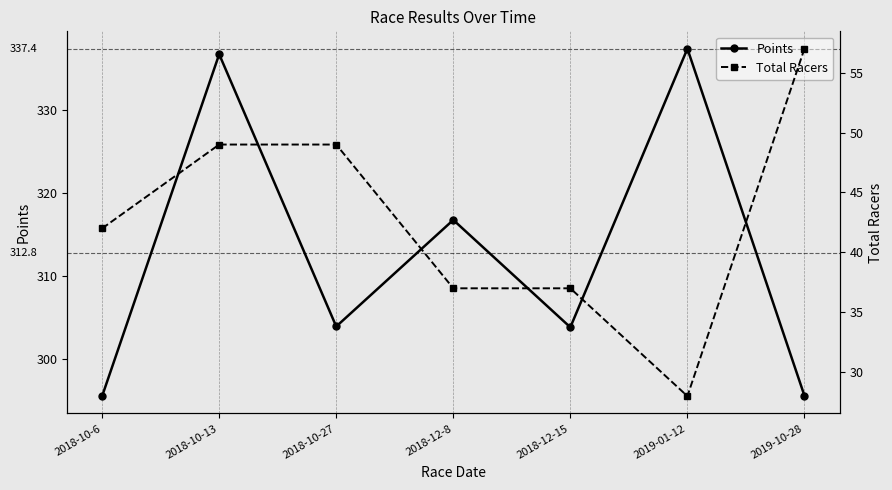

How many lines are shown in the chart?

2